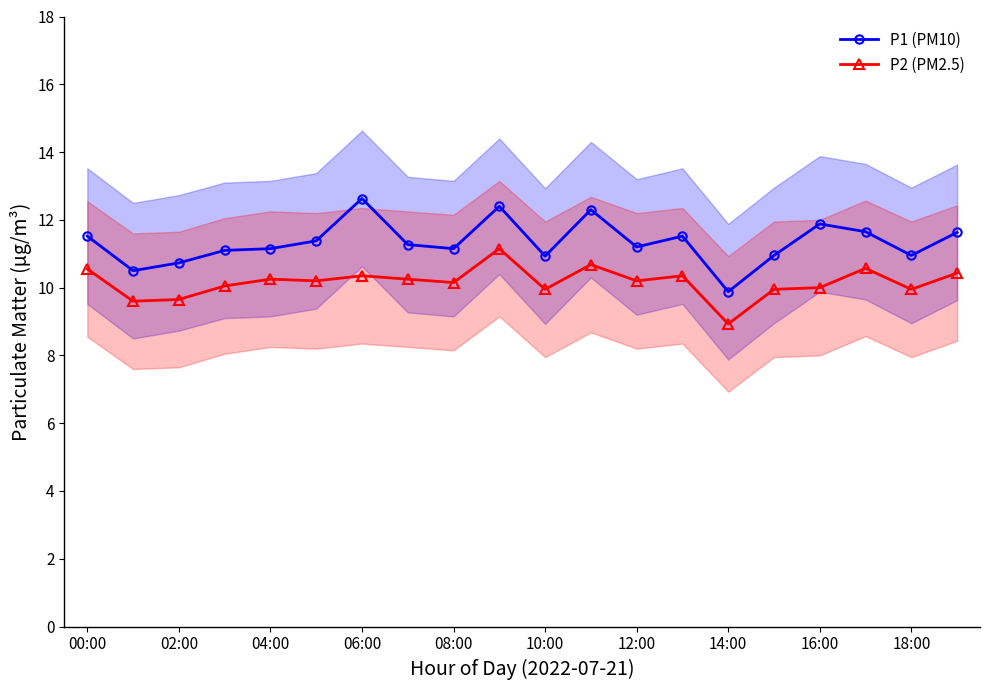

True or false: P1 (PM10) and P2 (PM2.5) intersect in this chart.

False